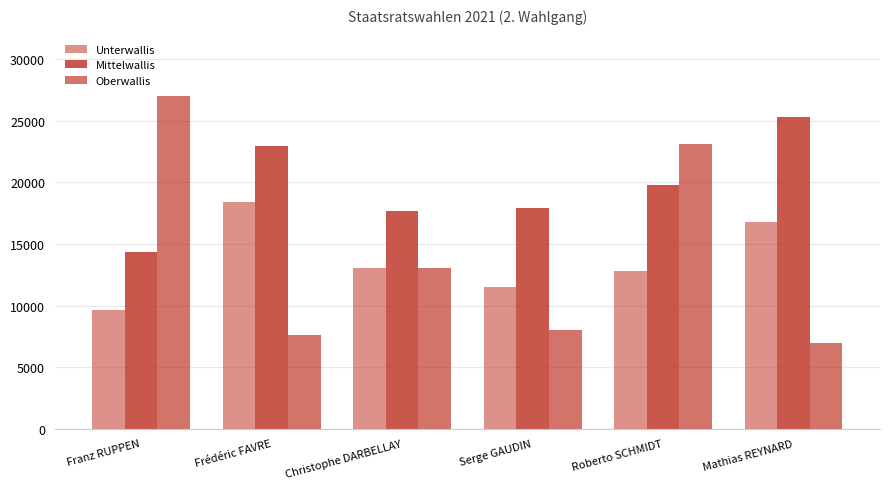

What is the label of the 5th bar from the right?

Frédéric FAVRE